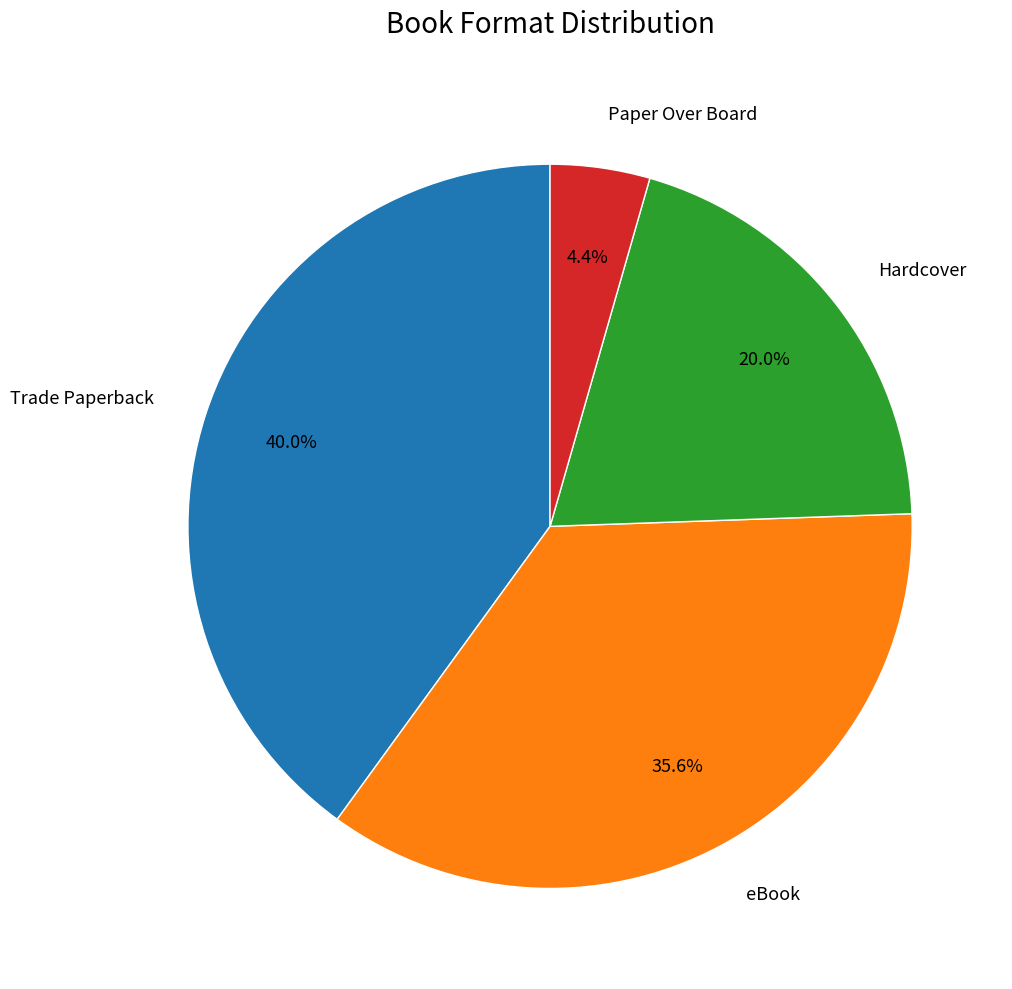

The Hardcover slice represents 10% of the pie. True or false?

False